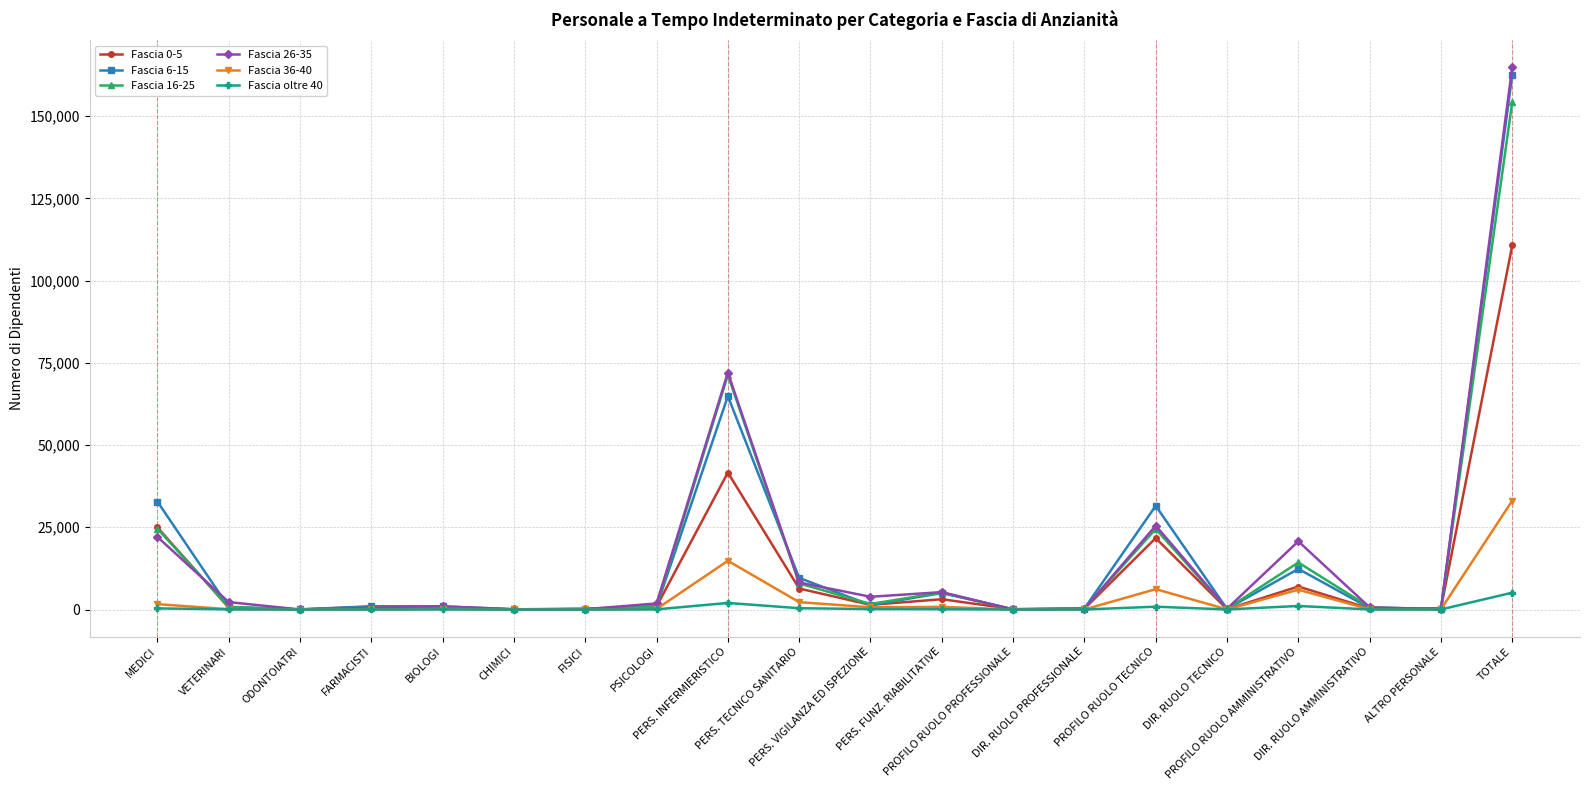

True or false: Fascia 16-25 has more than 1 interior local peaks.

True